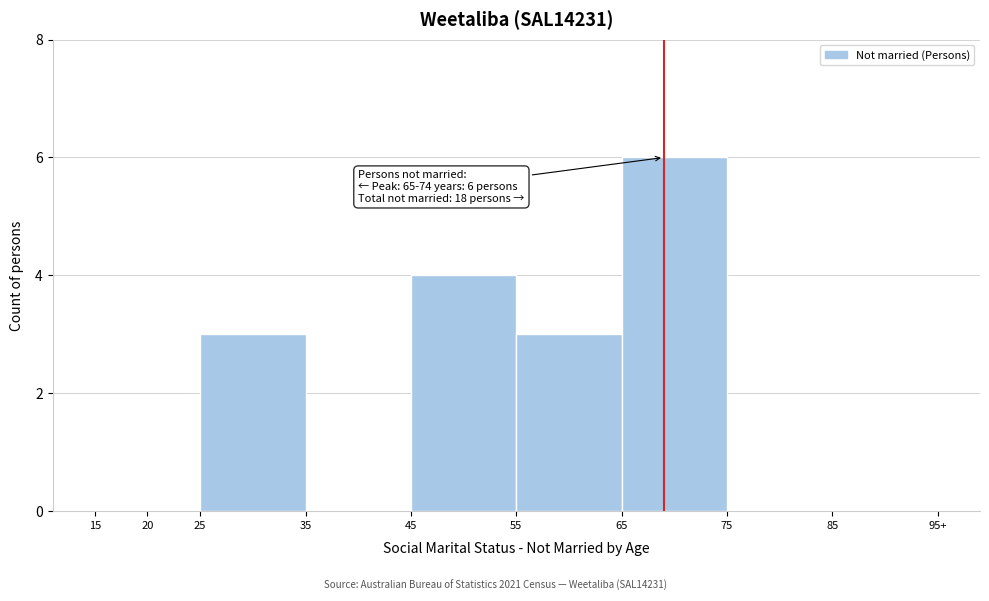

Reading left to right, list all the values displayed in this chart.

15=0	20=0	25=3	35=0	45=4	55=3	65=6	75=0	85=0